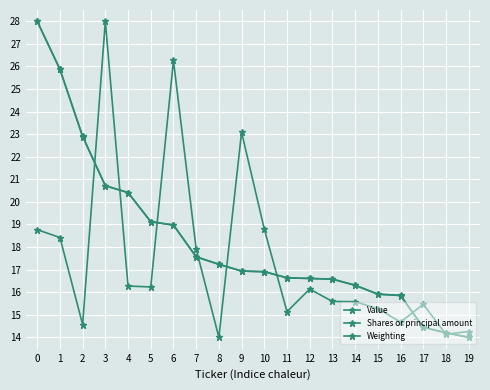

Which series has the largest total across all categories?

Value